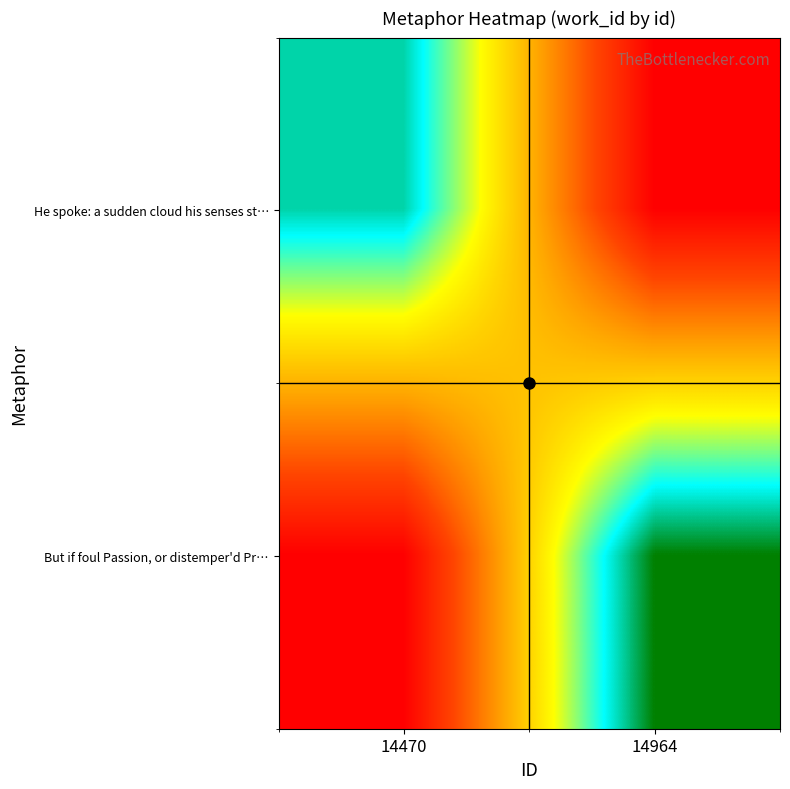

At which category is the sum across all series the highest?

14964